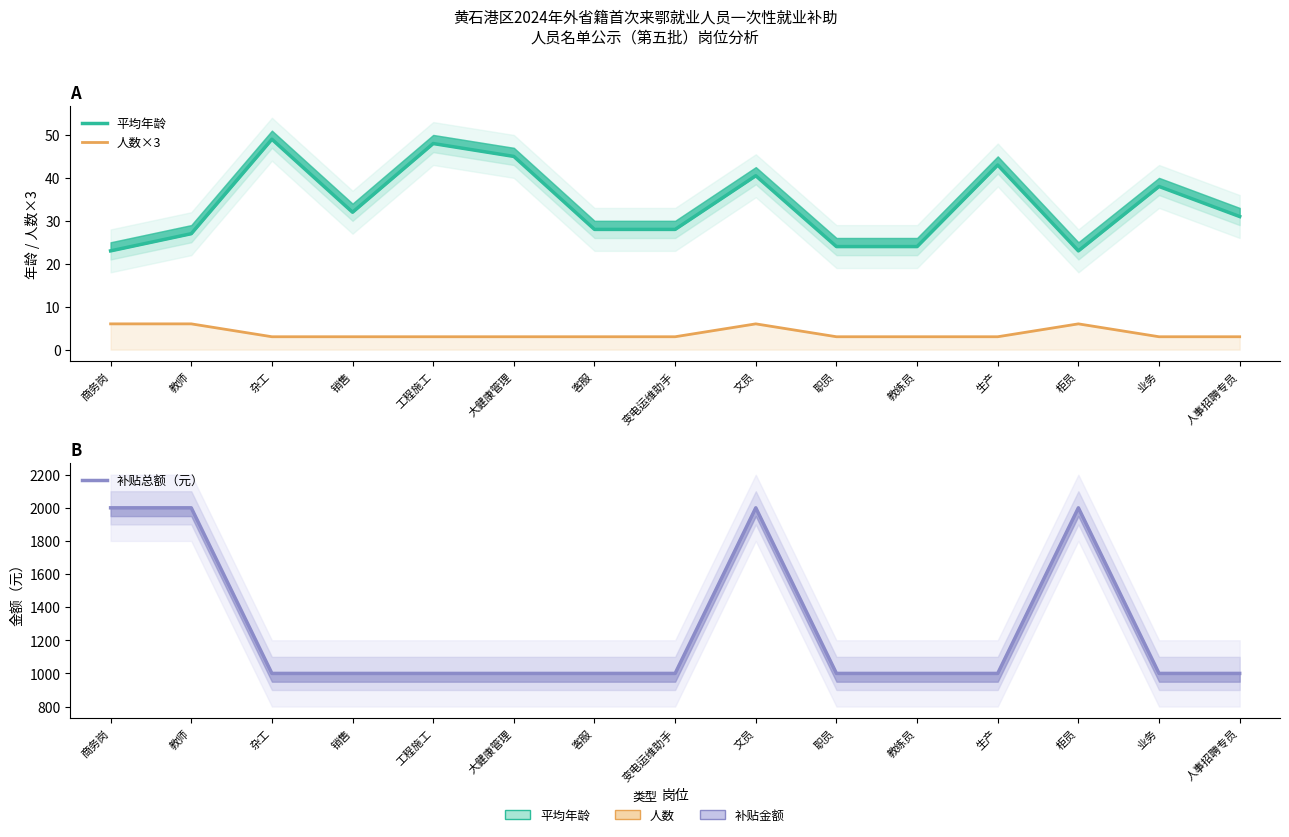

What position from the left is 柜员?

13